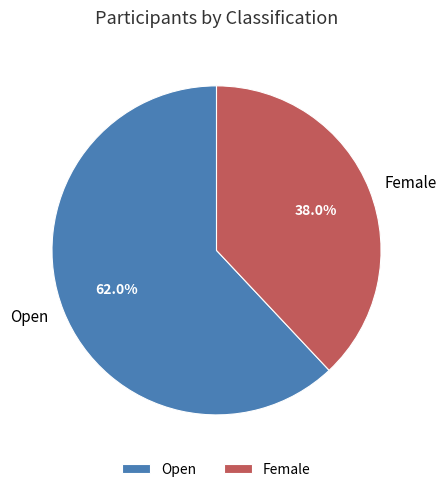

To the nearest percent, what is the difference between the largest and smallest slice percentages?

24%